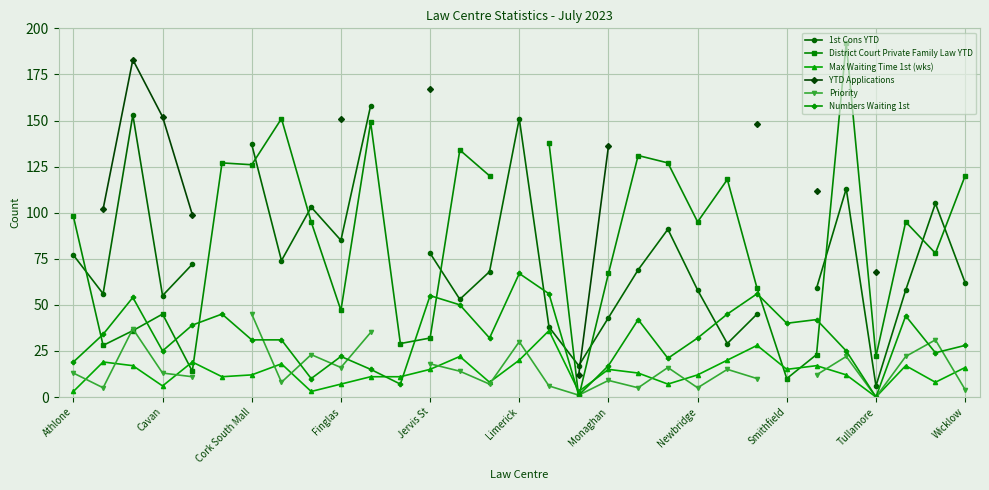

What is the maximum value for Priority?

45.0